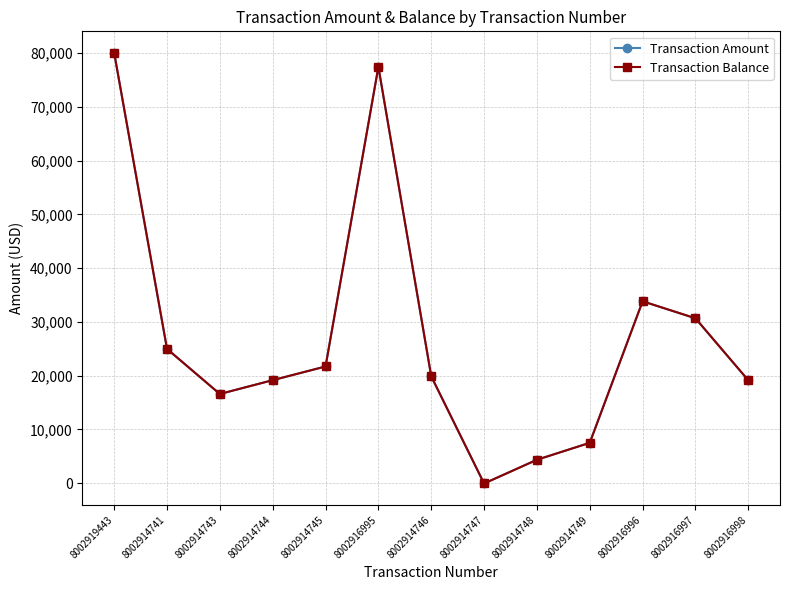

Rank the series by their maximum value, from highest to lowest.

Transaction Amount, Transaction Balance